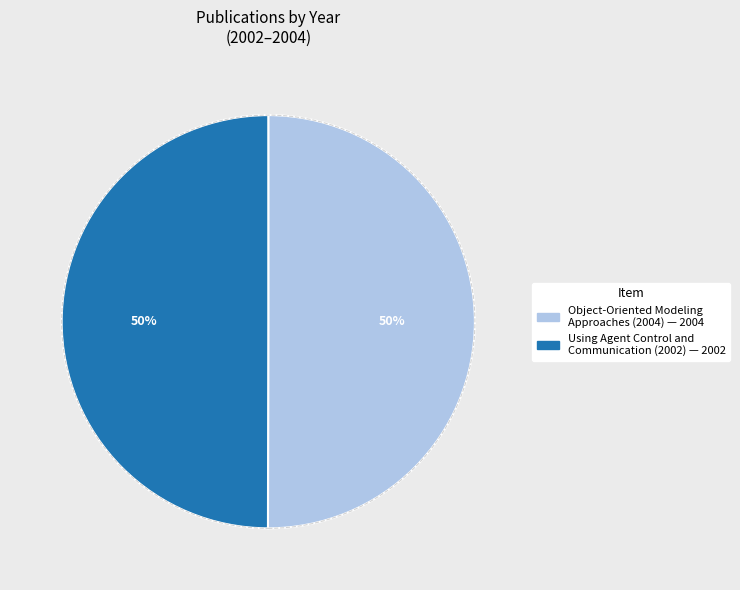

To the nearest percent, what is the average slice percentage?

50%